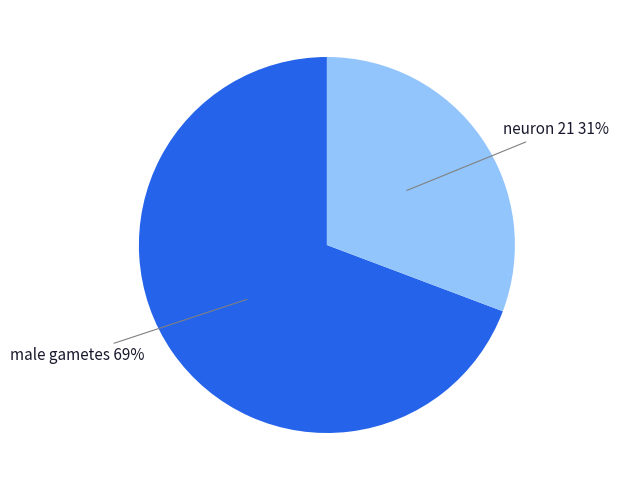

Is there a majority slice in this chart?

Yes